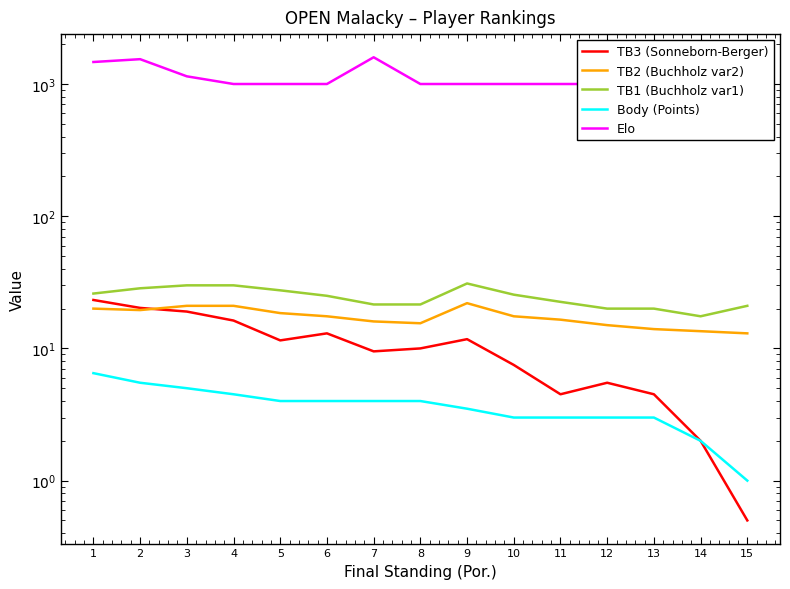

What is the value of the TB1 (Buchholz var1) point at the 12th from the left?

20.0